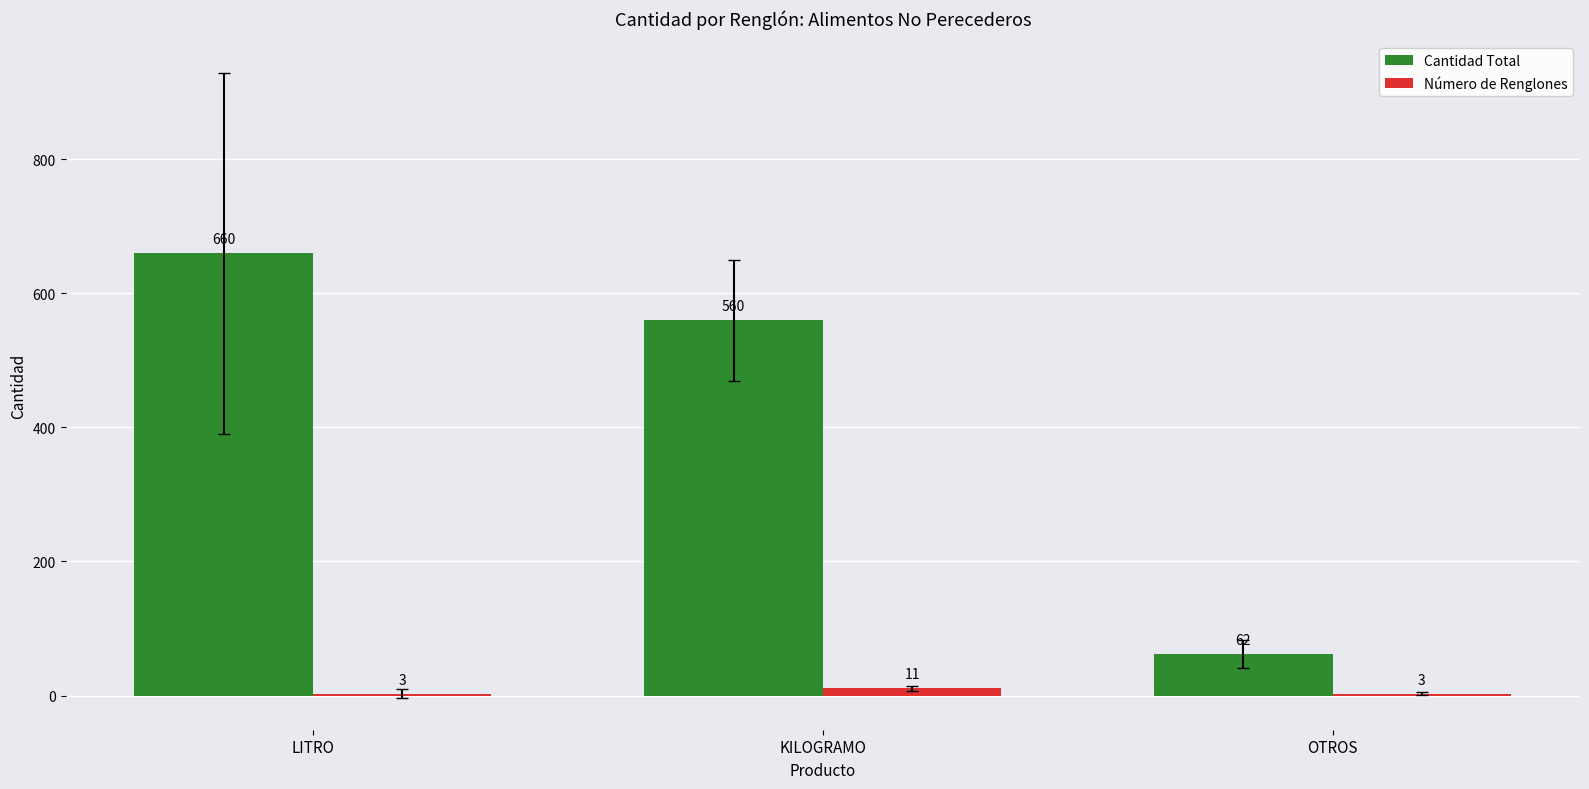

Reading left to right, list all the values displayed in this chart.

Cantidad Total: LITRO=660	KILOGRAMO=560	OTROS=62
Número de Renglones: LITRO=3	KILOGRAMO=11	OTROS=3